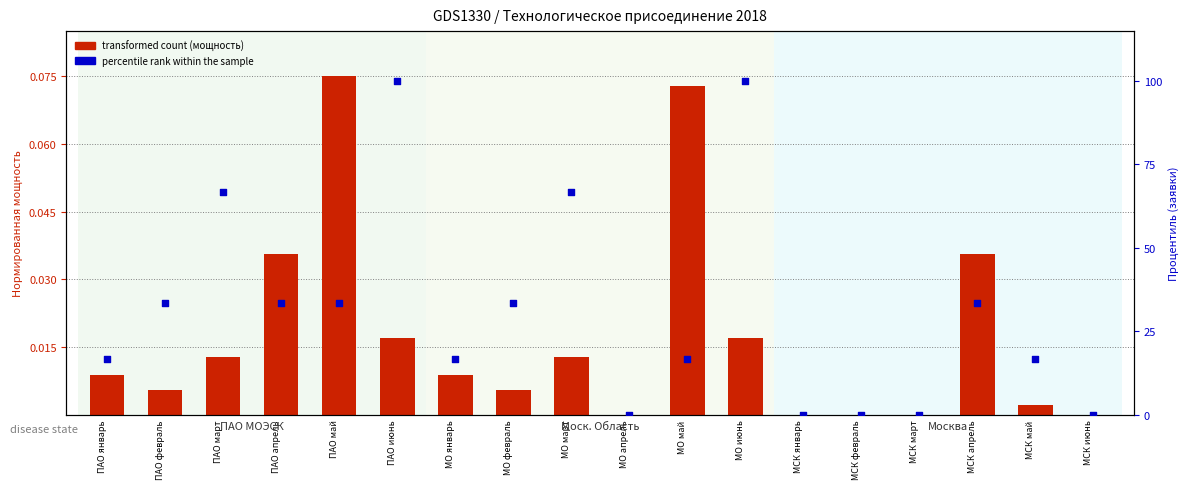

Which series has the largest total across all categories?

percentile rank within the sample (заявки)